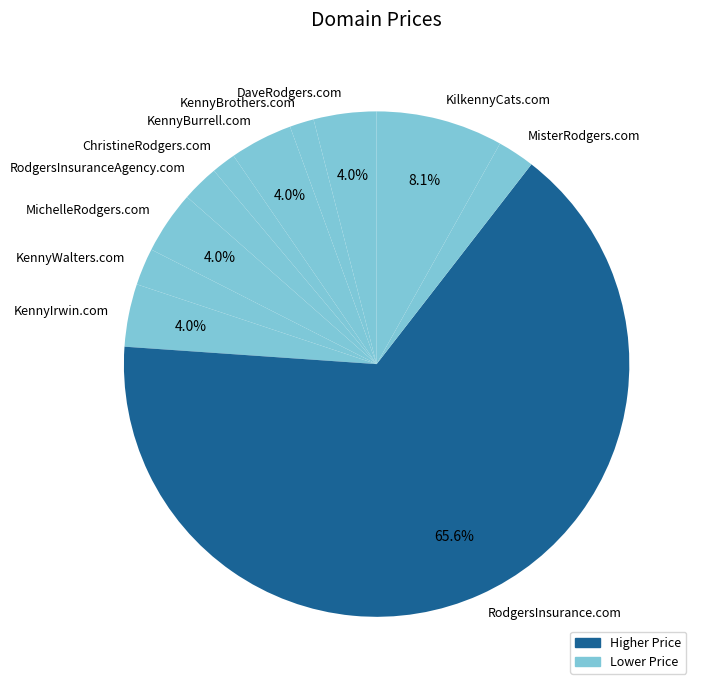

Does any single category account for the majority?

Yes